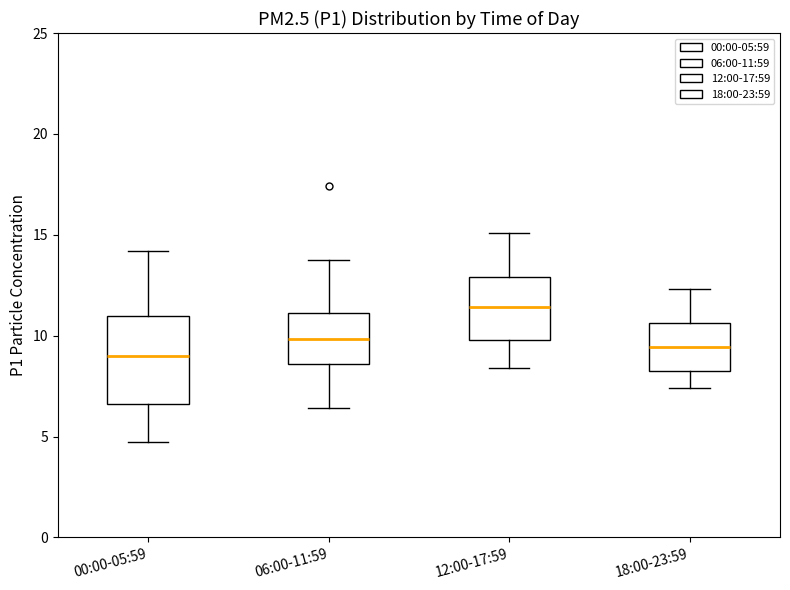

Reading left to right, transcribe this box plot: for each box, give where its median line is, the range the box spans, and where its two whiskers end, as read against the y-axis. The values are not printed on the chart, so give them approximately, as read against the axis.

00:00-05:59: median 9.0, box 6.5 to 11.0, whiskers 4.5 to 14.0
06:00-11:59: median 10.0, box 8.5 to 11.0, whiskers 6.5 to 13.5
12:00-17:59: median 11.5, box 10.0 to 13.0, whiskers 8.5 to 15.0
18:00-23:59: median 9.5, box 8.0 to 10.5, whiskers 7.5 to 12.5